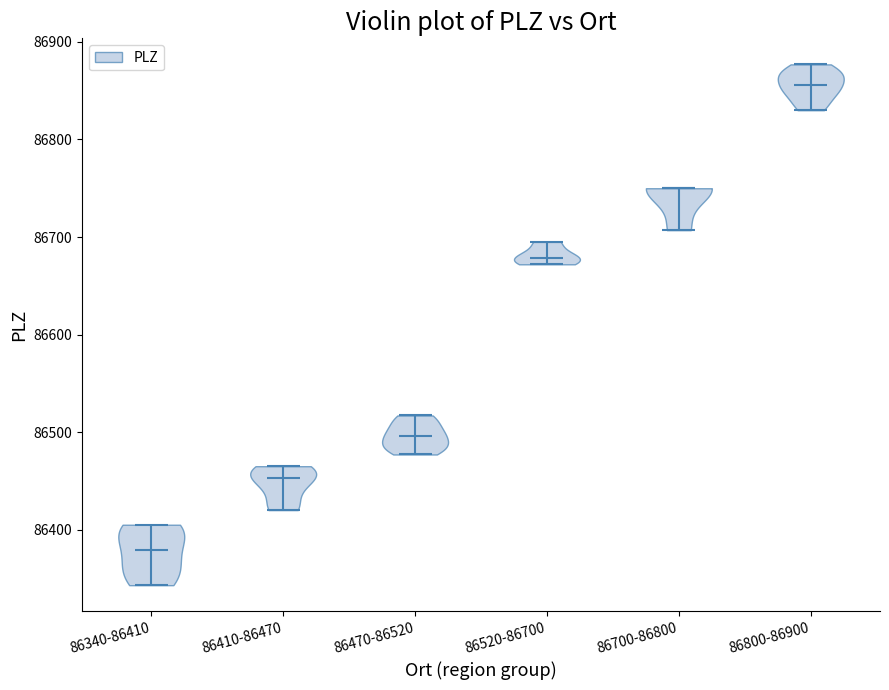

What is the highest point the violin for 86410-86470 reaches on the y-axis? The values are not printed on the chart, so give them approximately, as read against the axis.

86470